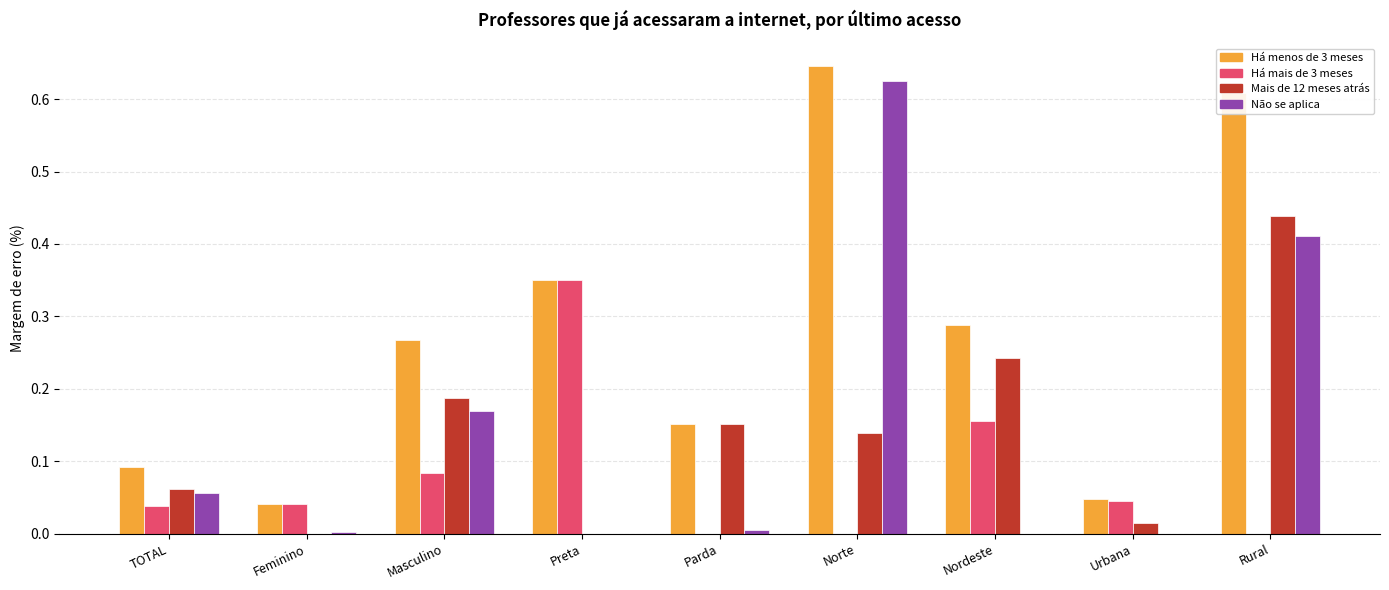

Is the value of Não se aplica at Urbana greater than the value of Há menos de 3 meses at Nordeste?

No